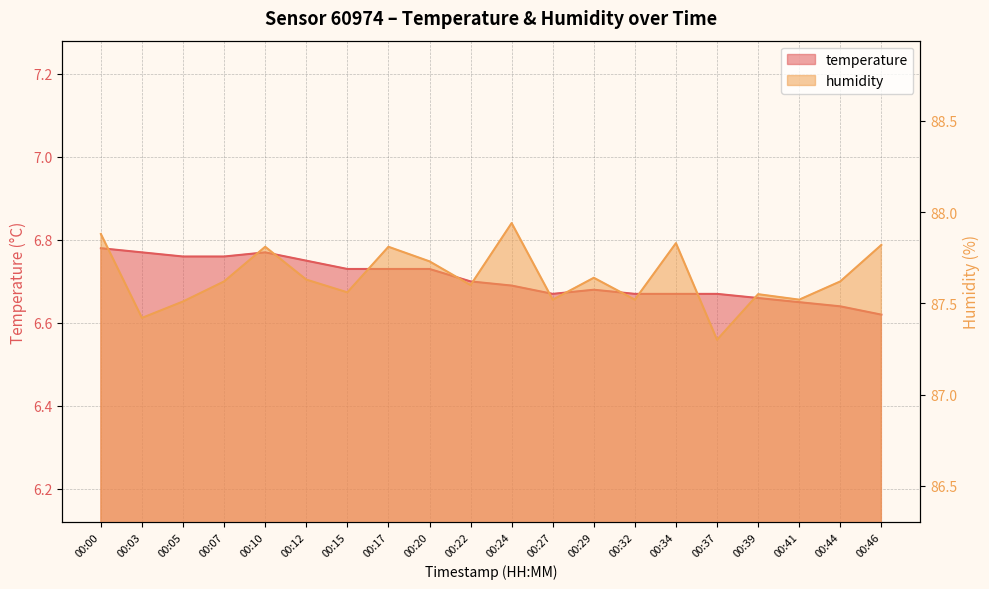

What is the value of the temperature point at the 16th from the left?

6.7